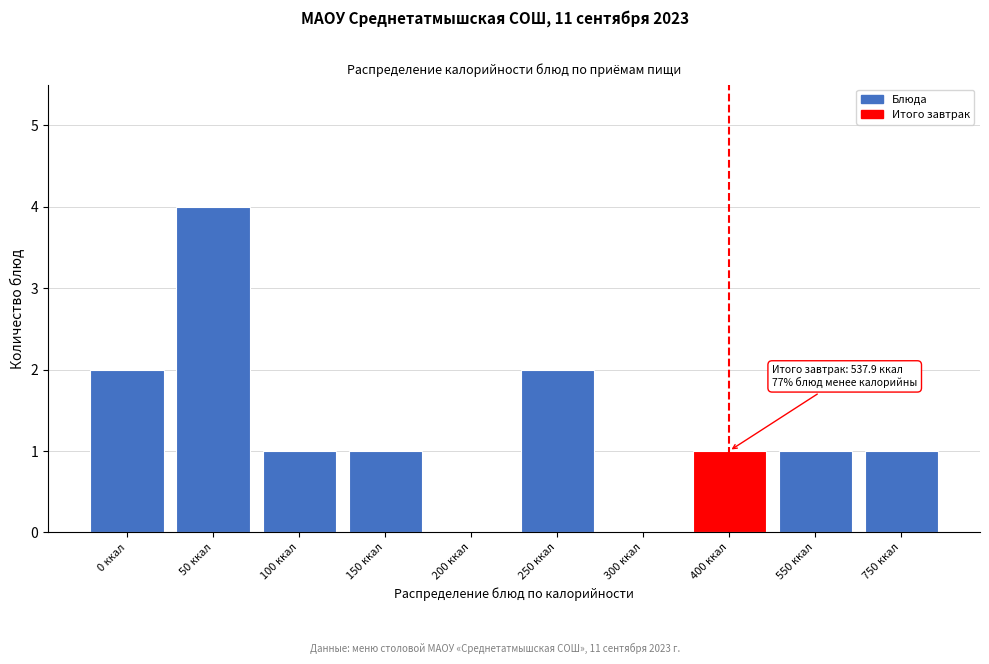

Reading left to right, transcribe all the data shown in this chart.

0 ккал=2	50 ккал=4	100 ккал=1	150 ккал=1	200 ккал=0	250 ккал=2	300 ккал=0	400 ккал=1	550 ккал=1	750 ккал=1